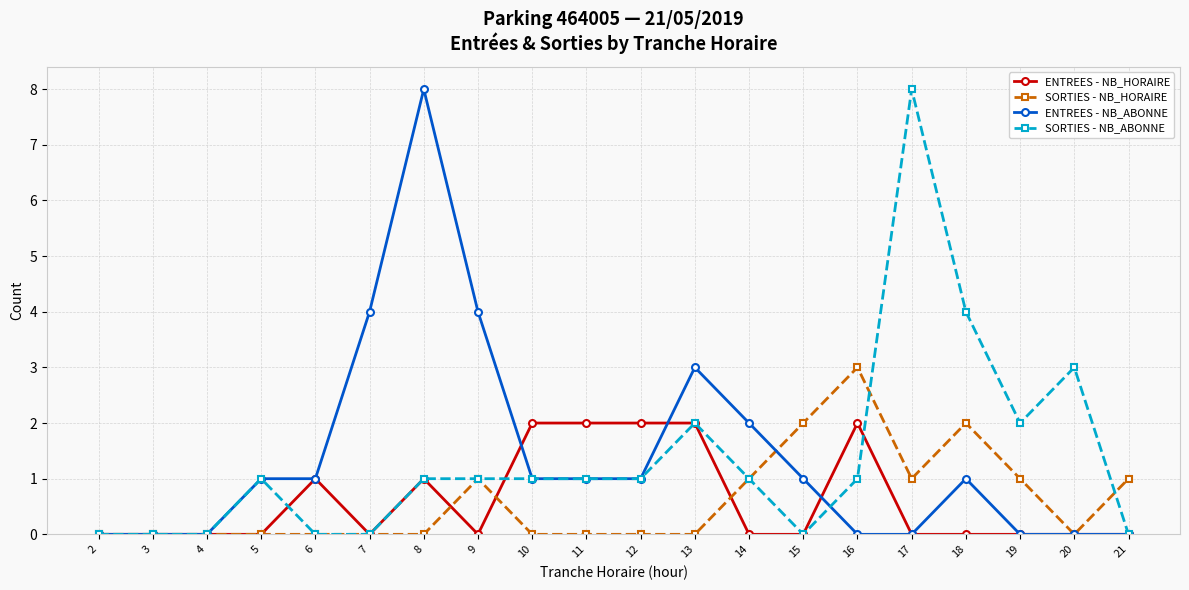

What is the difference between the highest and lowest values at 9?

4